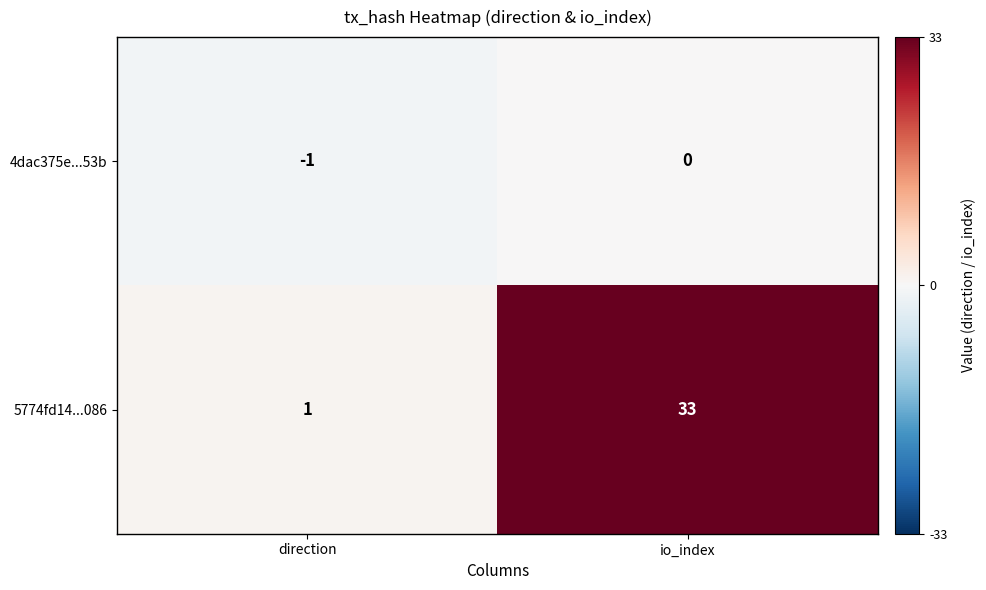

At which category does the chart reach its peak across all series?

io_index